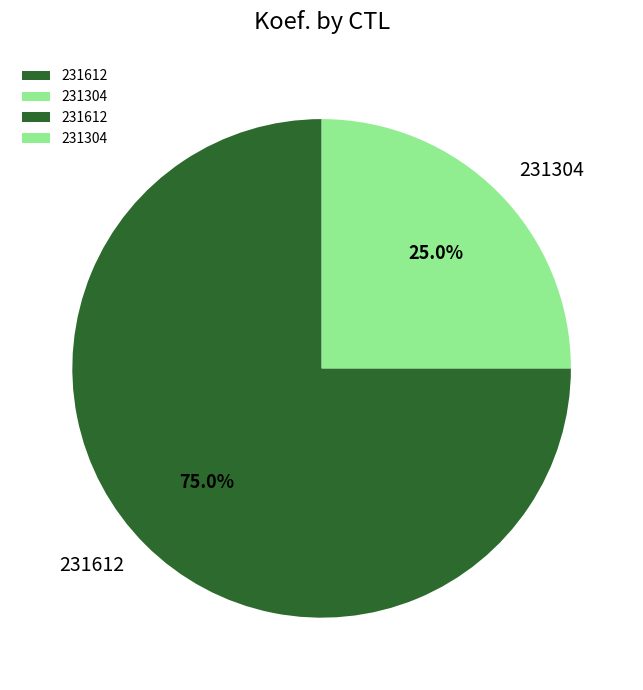

Count the number of slices in the pie.

2